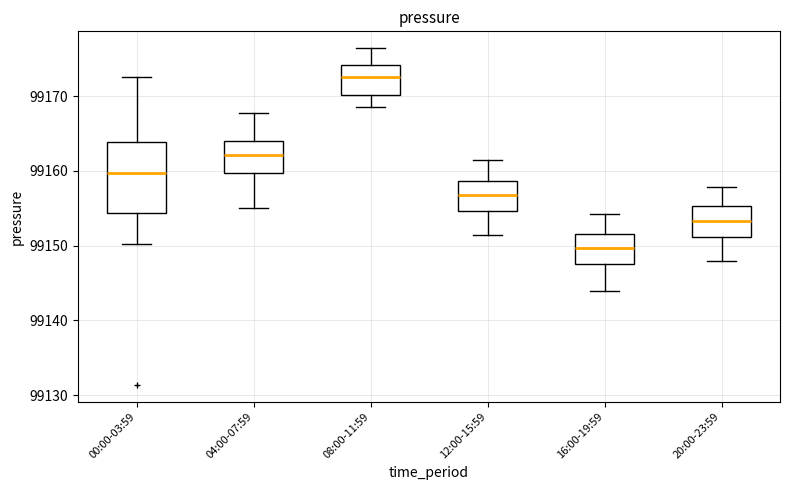

Which box's median line is the lowest?

16:00-19:59